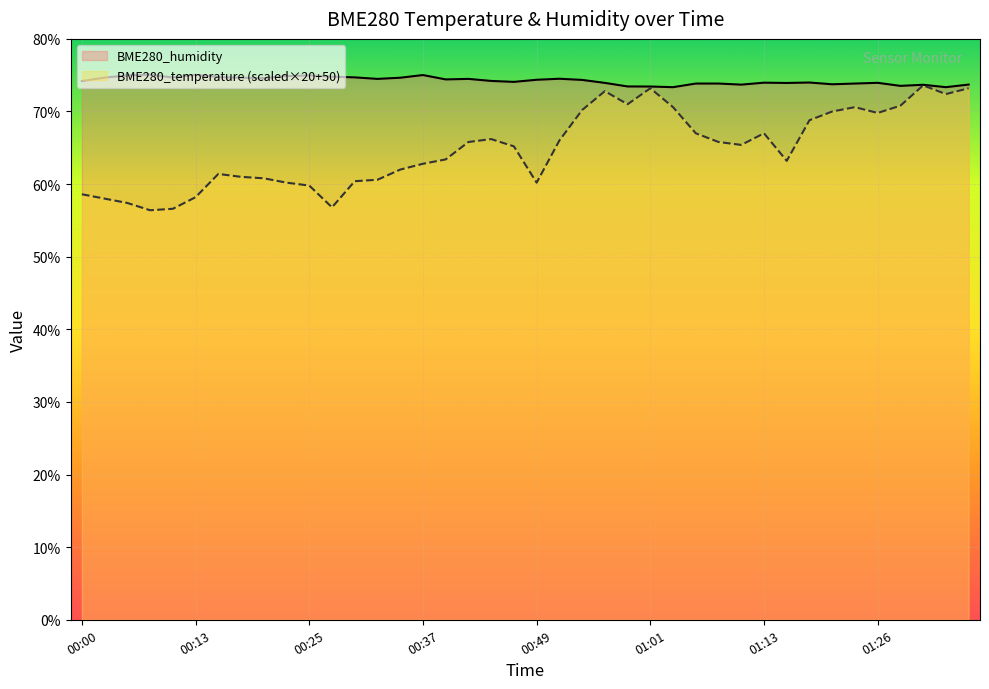

True or false: BME280_temperature and BME280_humidity cross at least once.

False